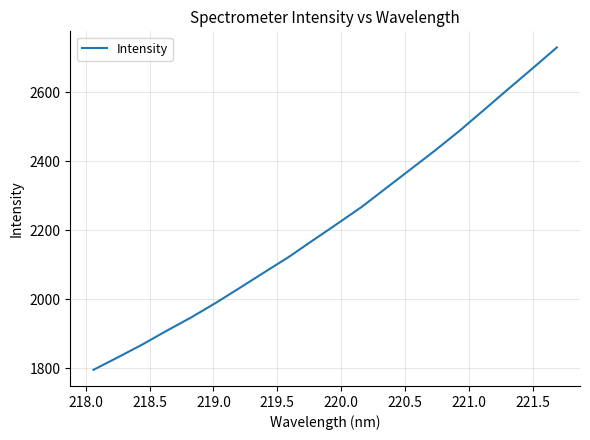

What is the smallest value displayed?

1794.7